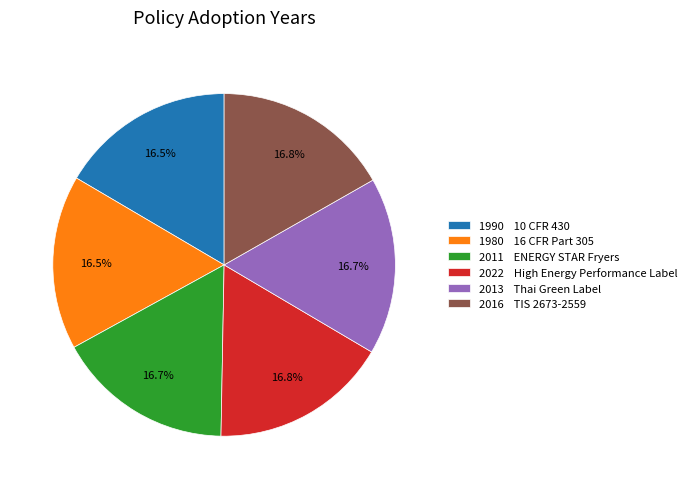

How many slices are in this pie chart?

6